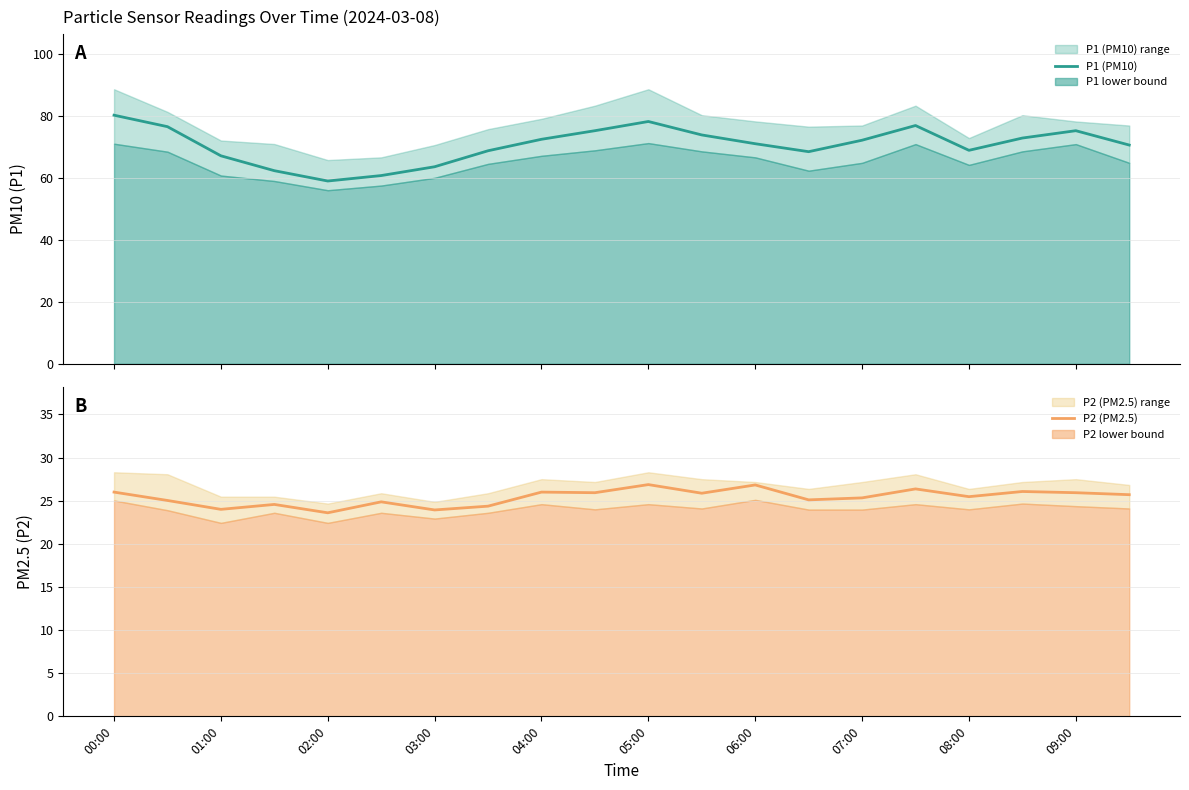

Rank the series by their maximum value, from highest to lowest.

P1 (PM10), P2 (PM2.5)